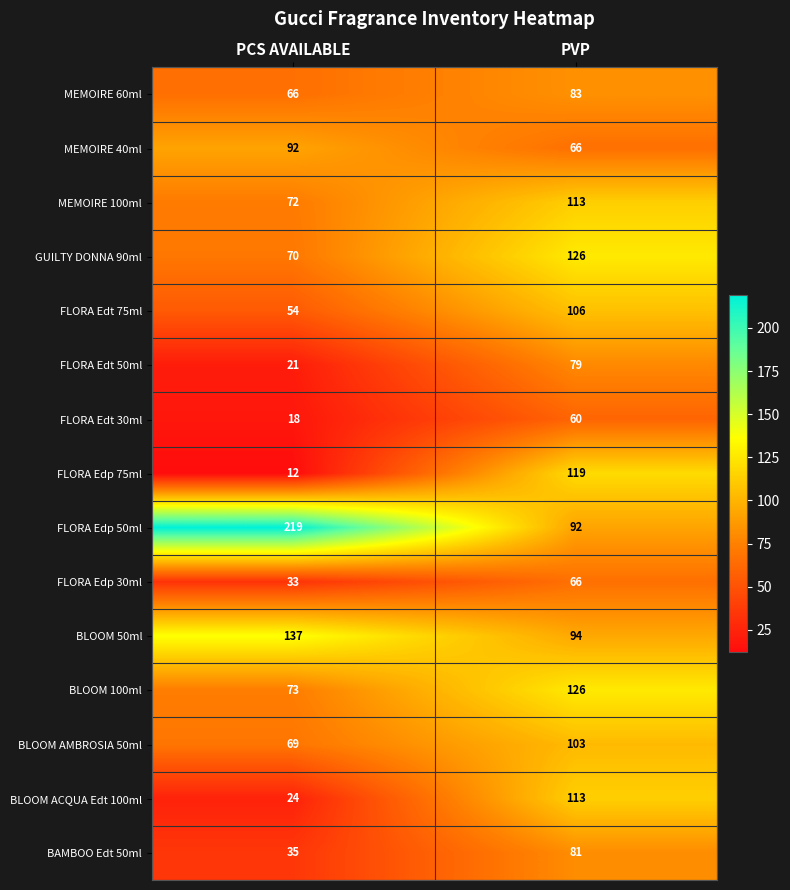

True or false: FLORA Edp 50ml has a value of 40 at PVP.

False